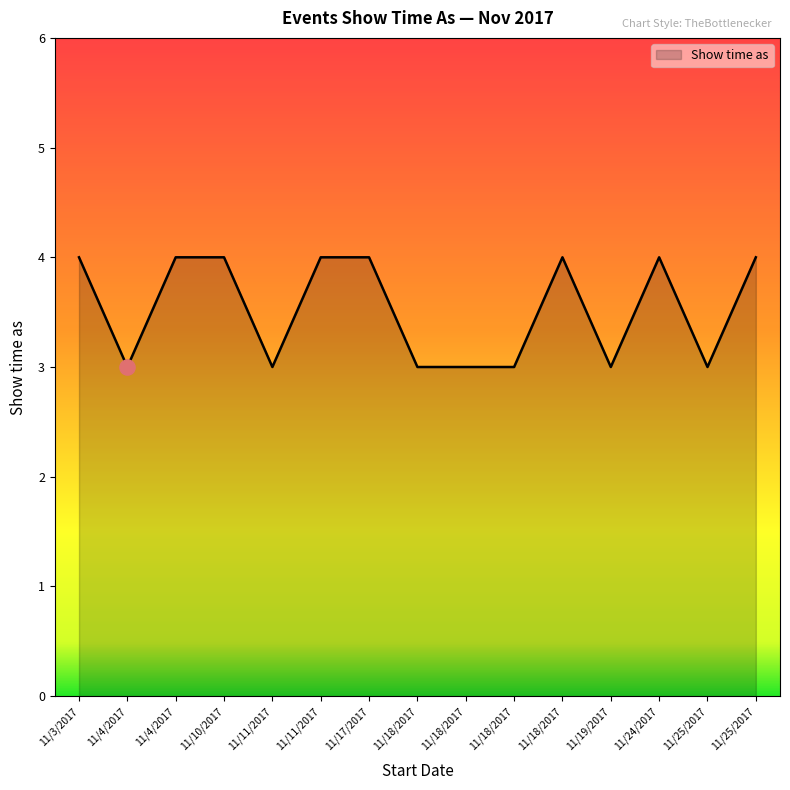

What is the change in value from 11/17/2017 to 11/18/2017?

-1